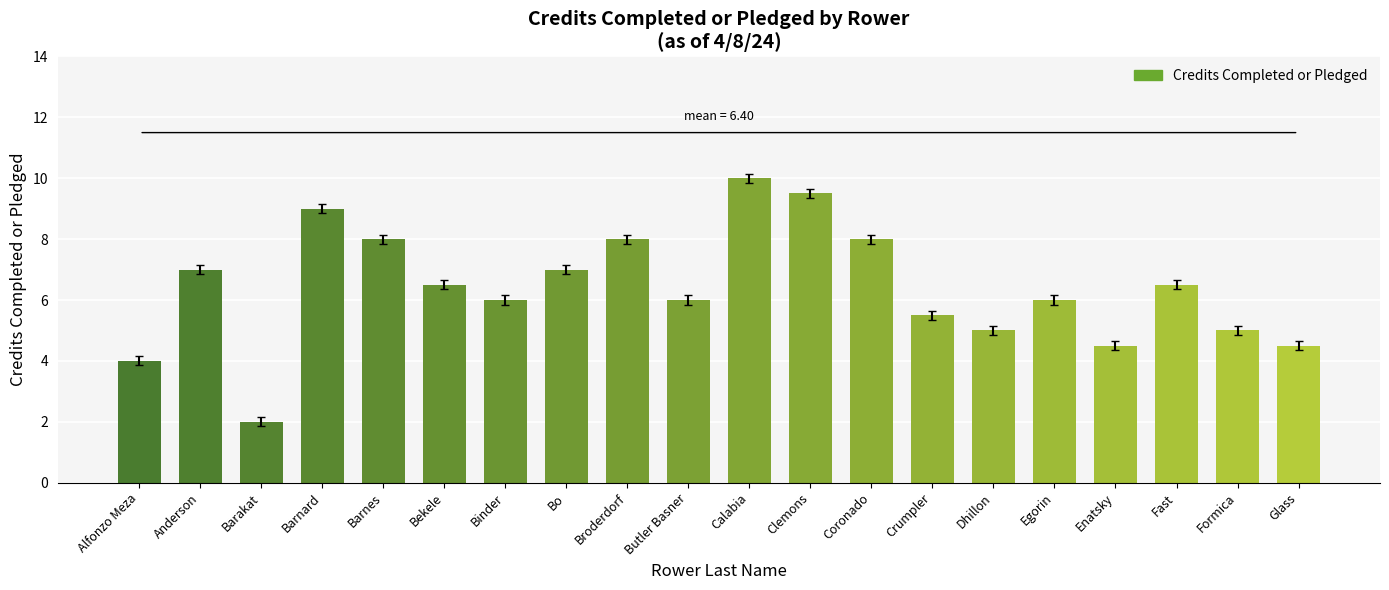

What is the difference between the values at Anderson and Barnes?

1.0